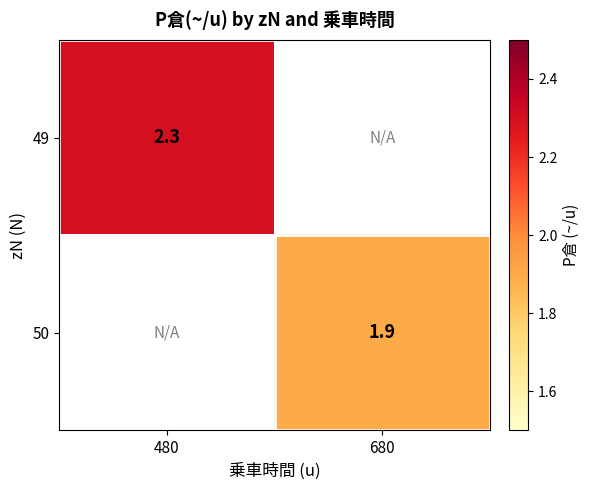

Is the value of 49 at 480 greater than the value of 50 at 680?

Yes